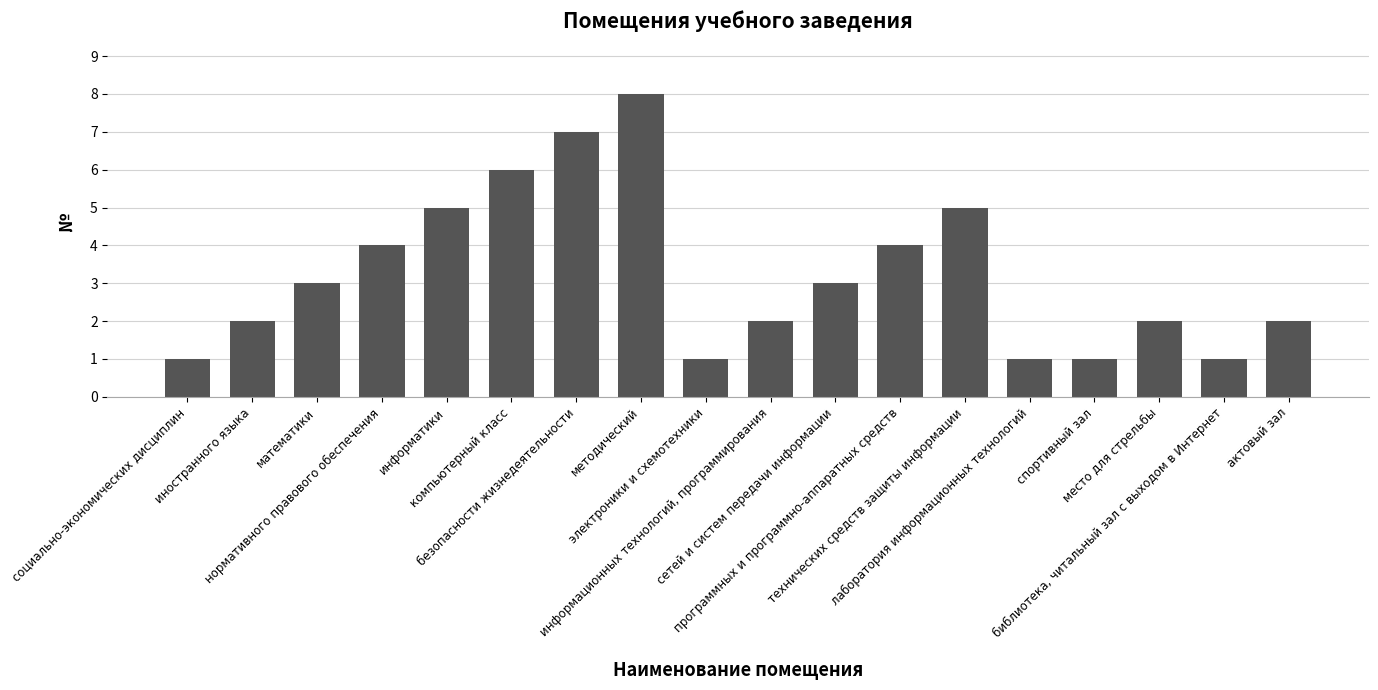

What is the value of the 16th bar from the left?

2